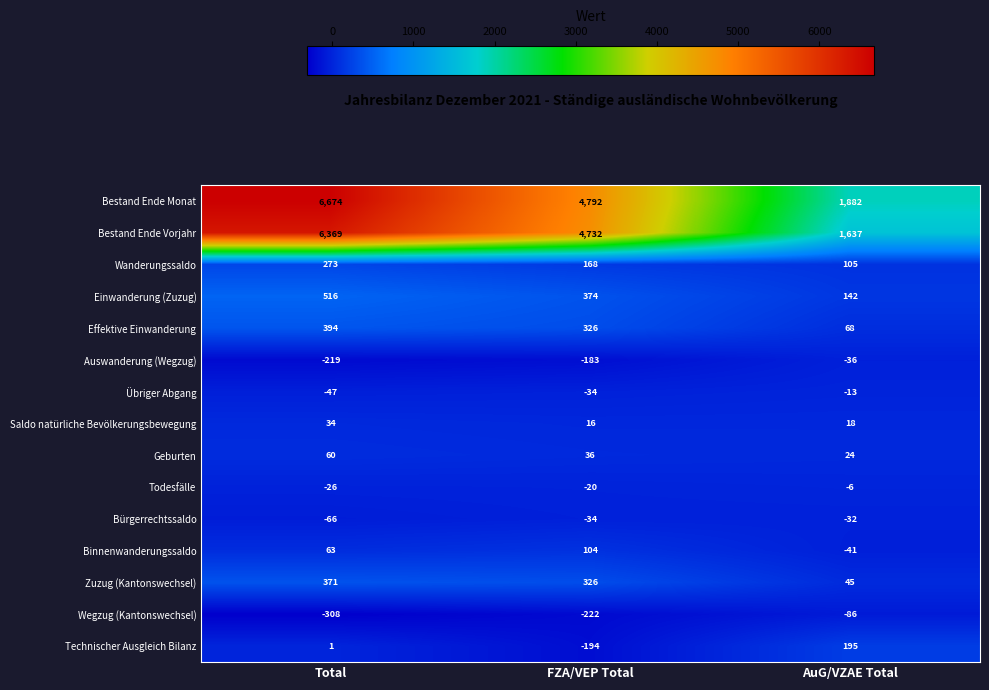

What is the total value across all series at FZA/VEP Total?

10187